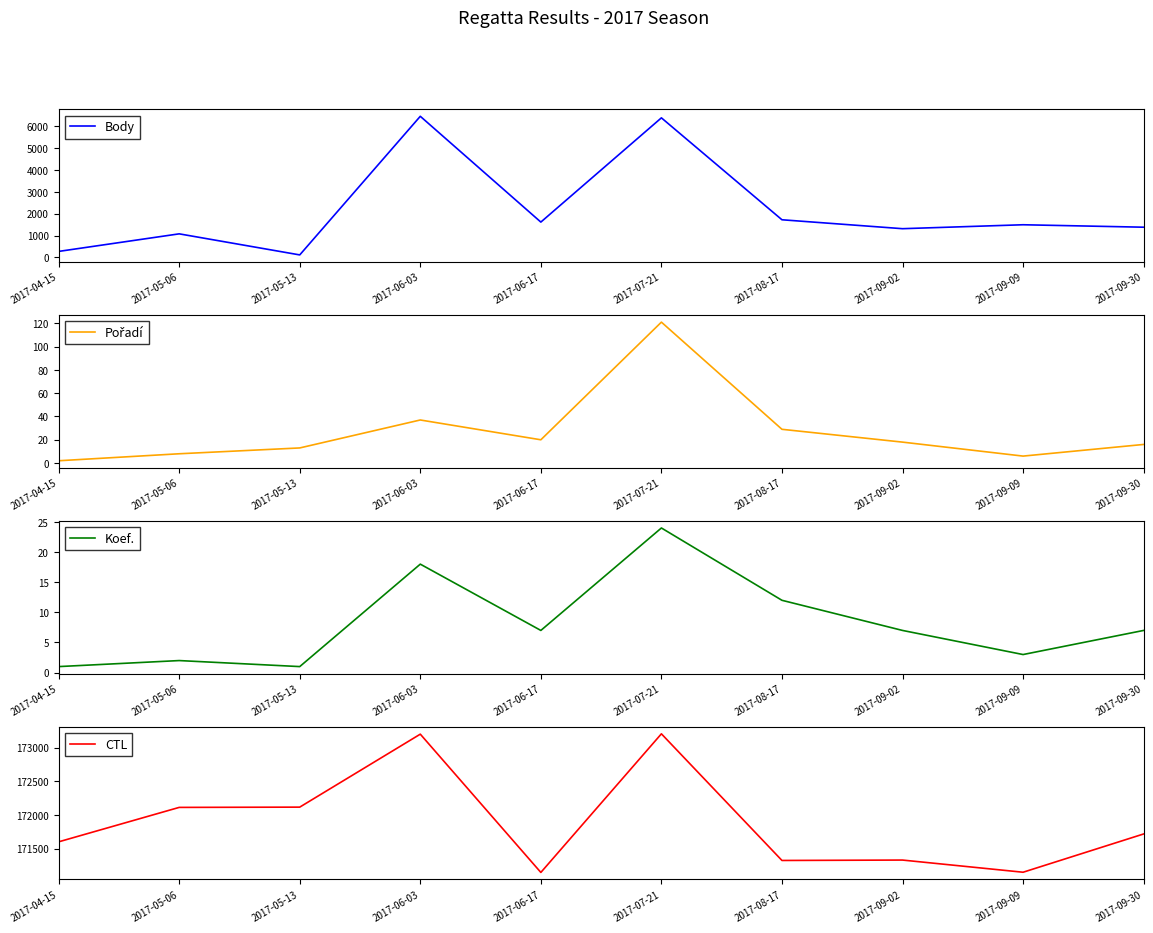

What is the label of the 3rd point from the left?

2017-05-13